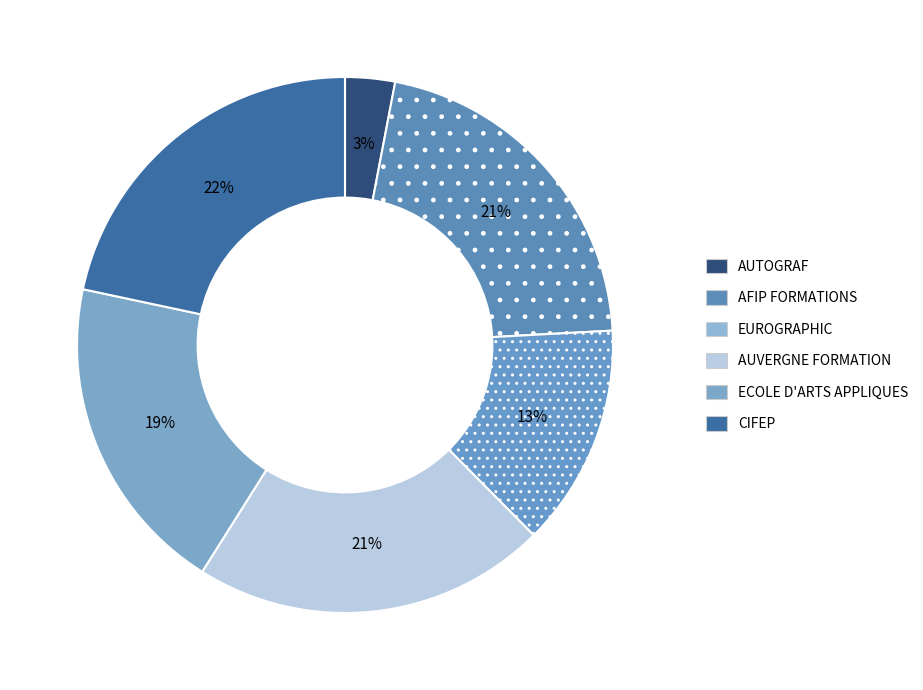

Which category has the smallest portion of the pie?

AUTOGRAF